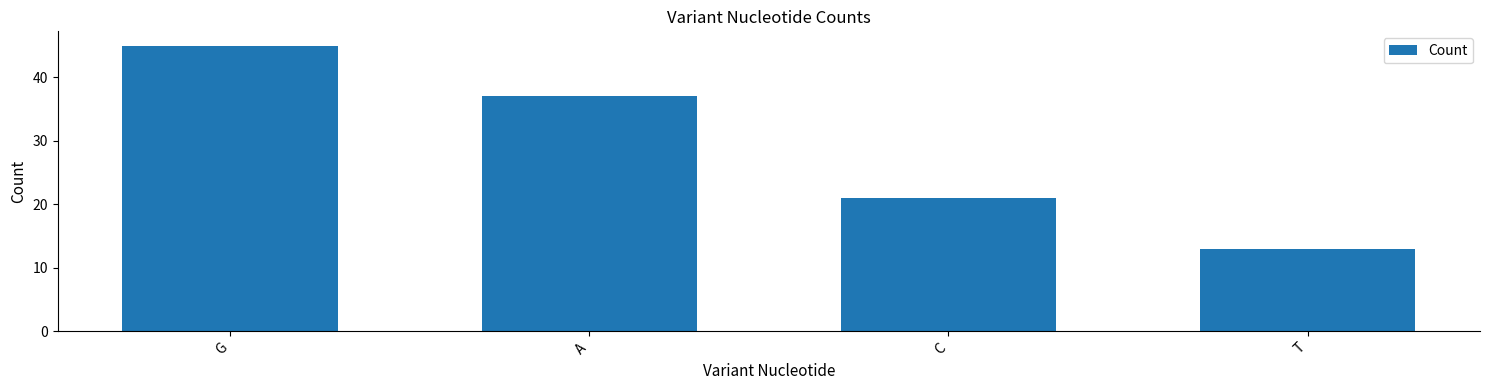

Rank the categories by value from lowest to highest.

T, C, A, G